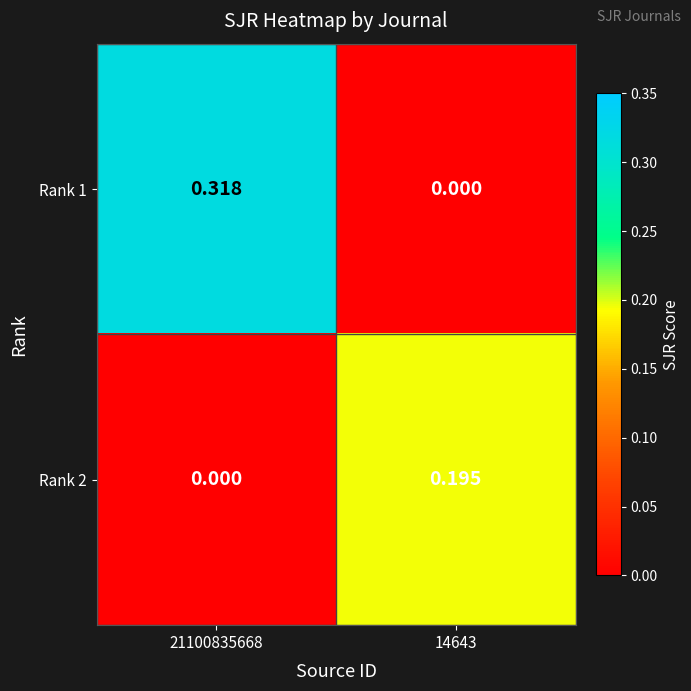

Which series changed the most between 21100835668 and 14643?

Rank 1